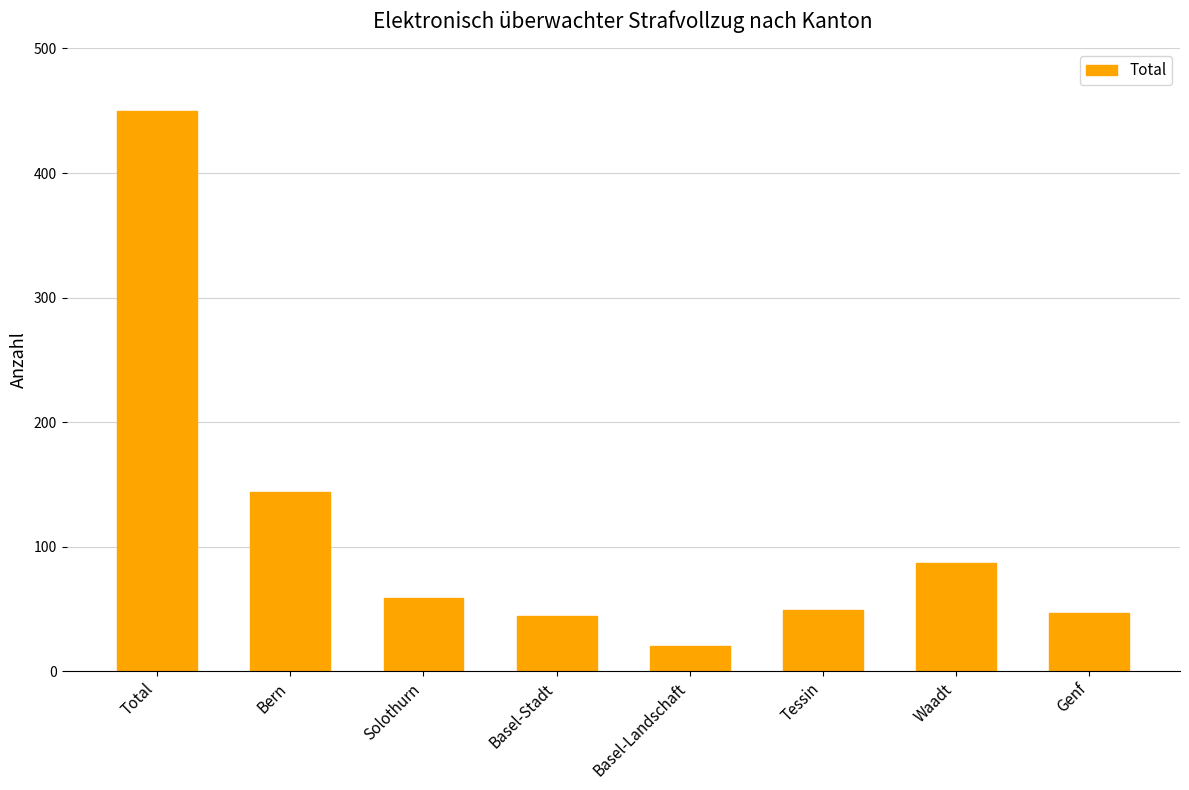

What is the difference between the maximum and minimum values?

430